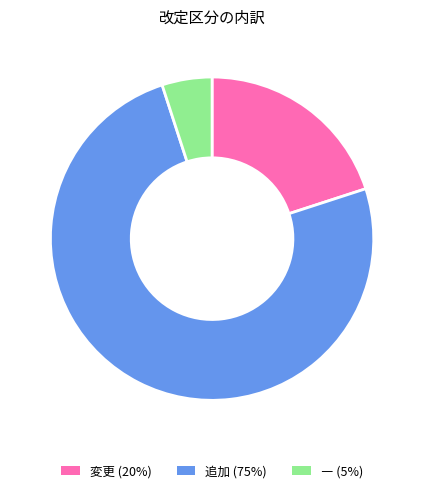

What is the smallest slice in the pie chart?

―